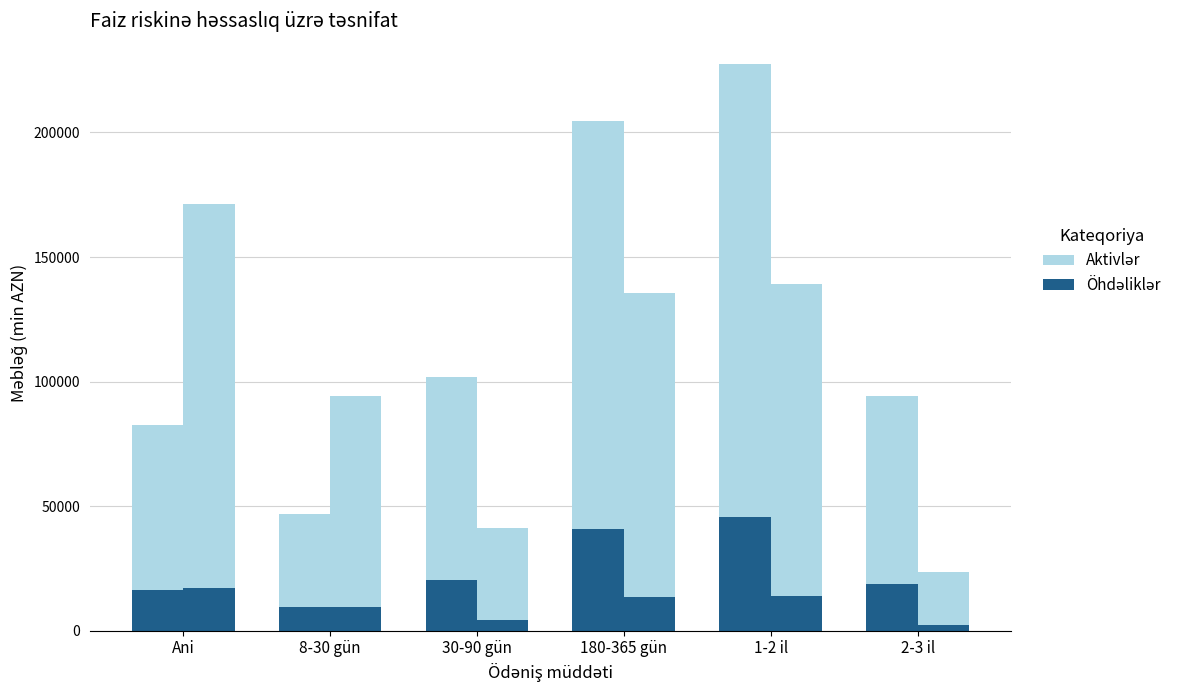

Which has a higher value, 30-90 gün or Ani?

30-90 gün